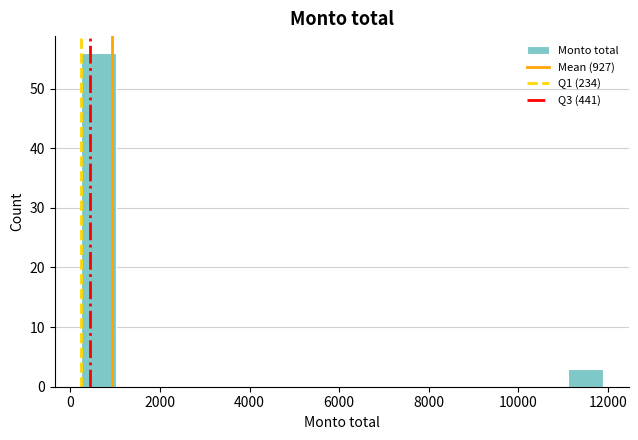

Around what value on the x-axis is the tallest bar? Give the approximate position of its centre, as read against the axis.

600